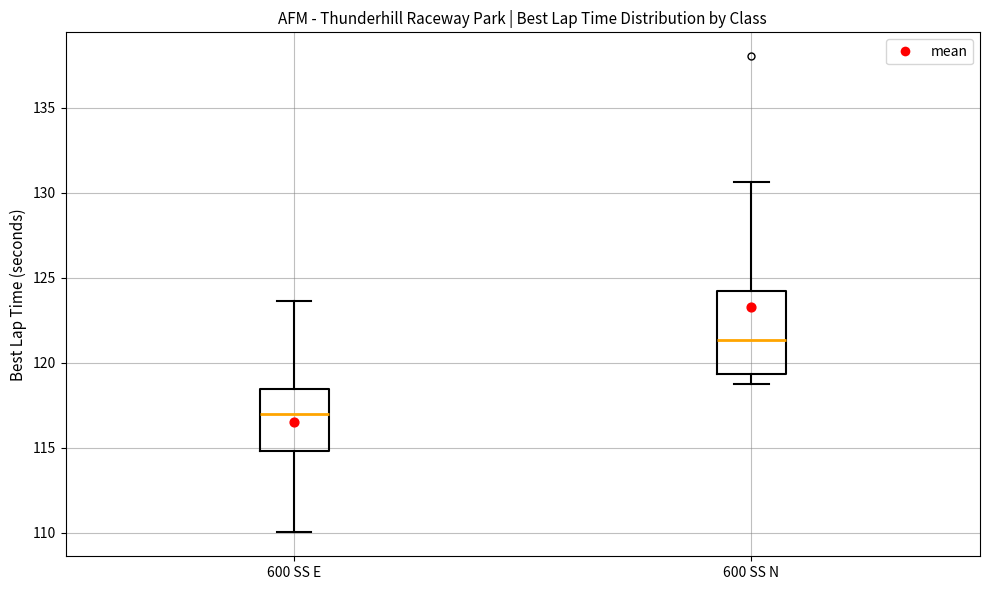

Where does the median line of the box for 600 SS N sit on the y-axis? The values are not printed on the chart, so give them approximately, as read against the axis.

121.5